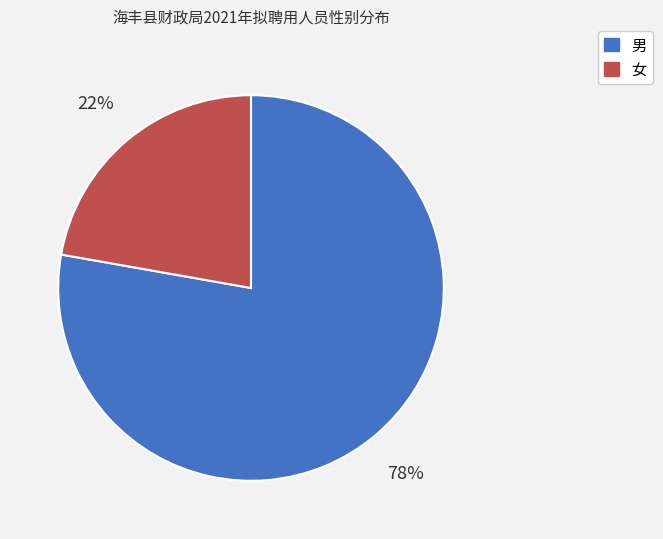

Is it true that 男 is 83% of the pie?

False